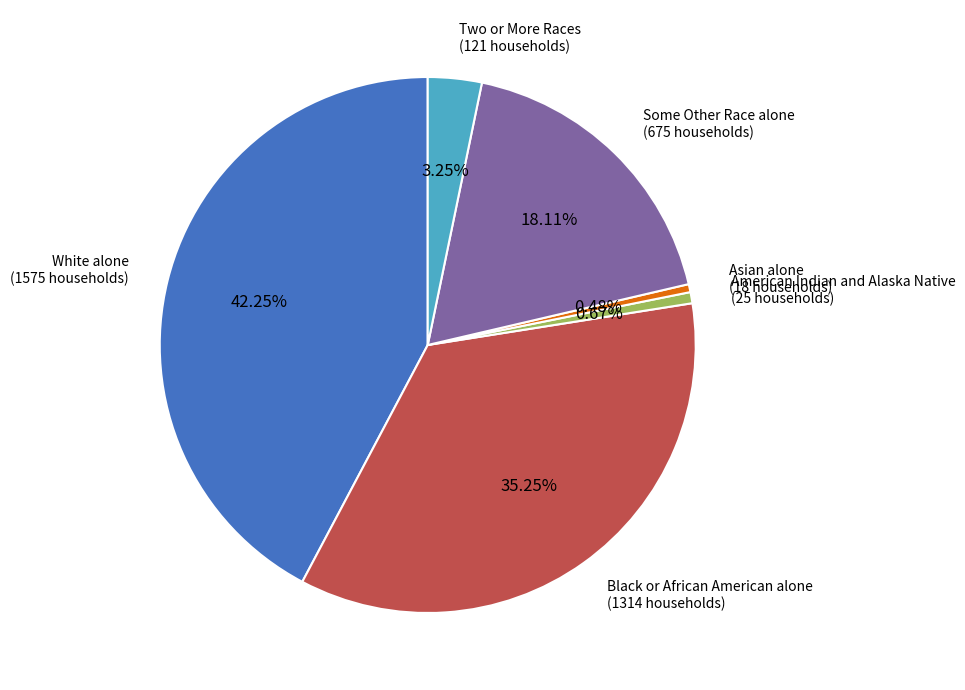

Is the sum of Asian alone and Black or African American alone greater than half?

No